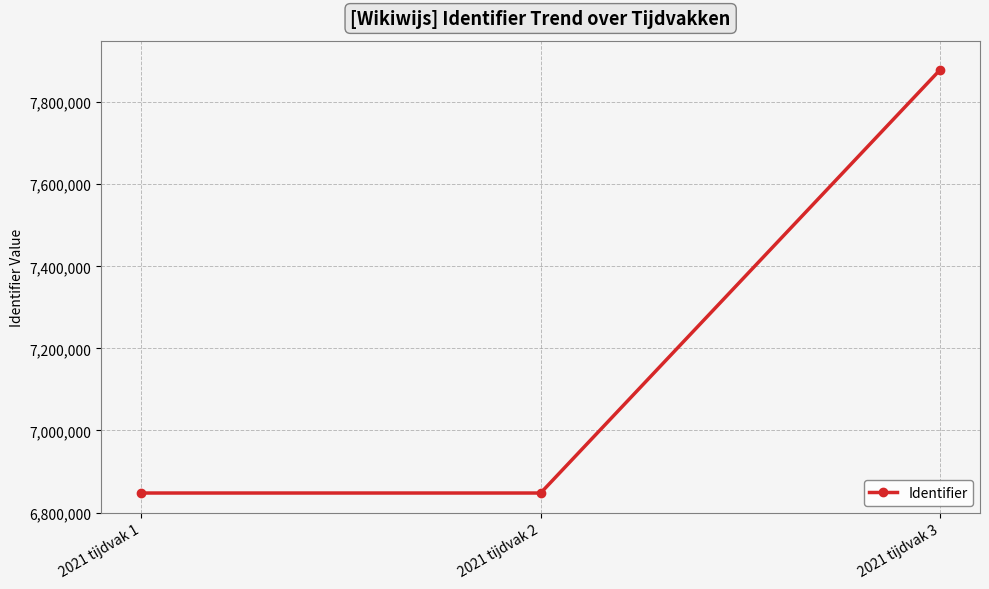

The chart shows a value of 7878906 at 2021 tijdvak 3. True or false?

True